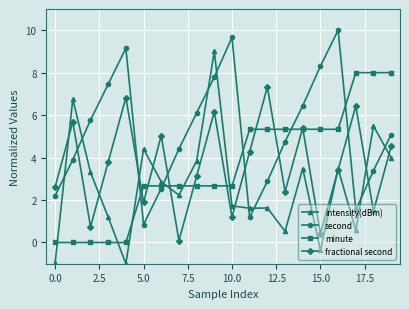

True or false: intensity(dBm) and minute intersect in this chart.

True